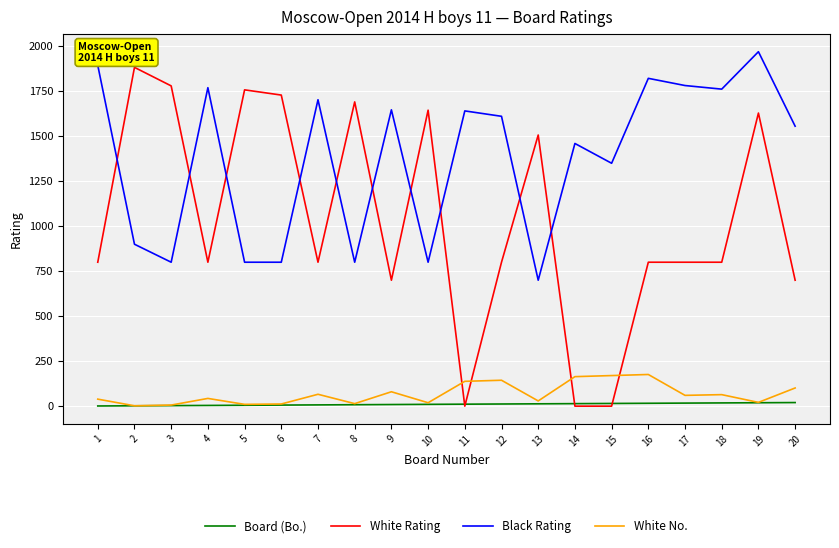

The value of Black Rating at 4 is 1770. True or false?

True